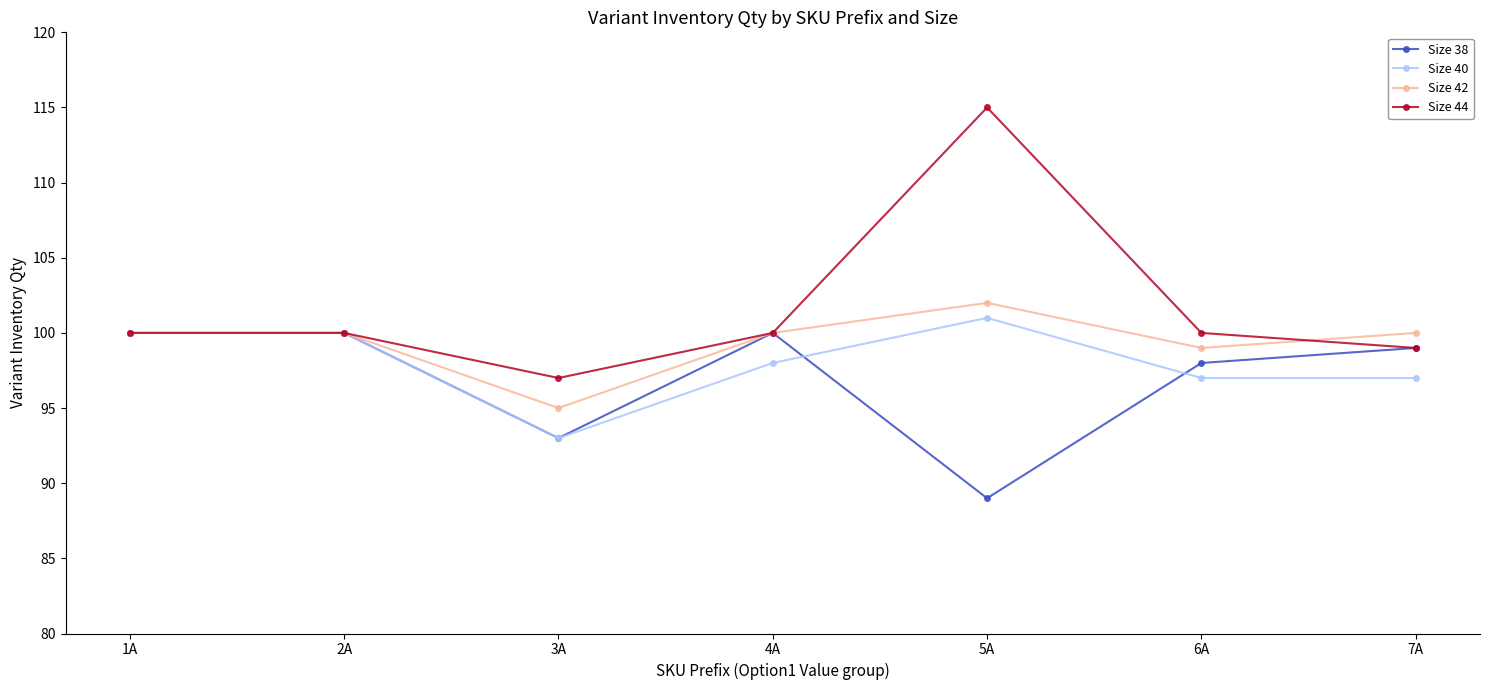

True or false: Size 38 has a value of 136 at 5A.

False